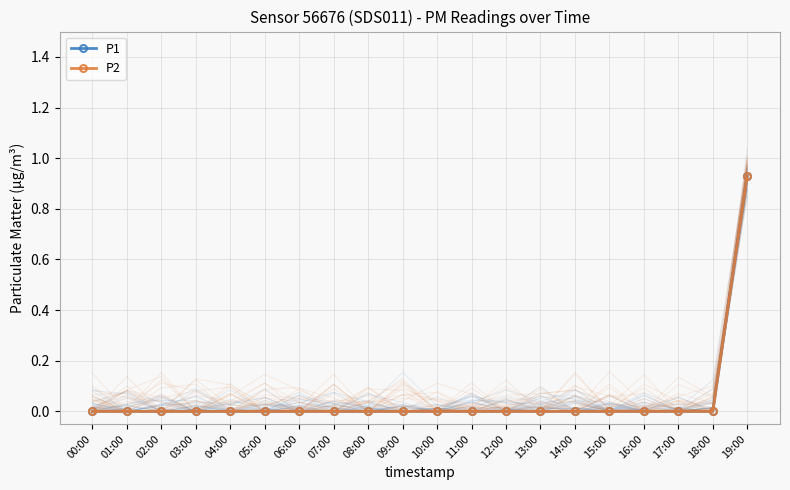

What is the label of the 18th point from the right?

02:00